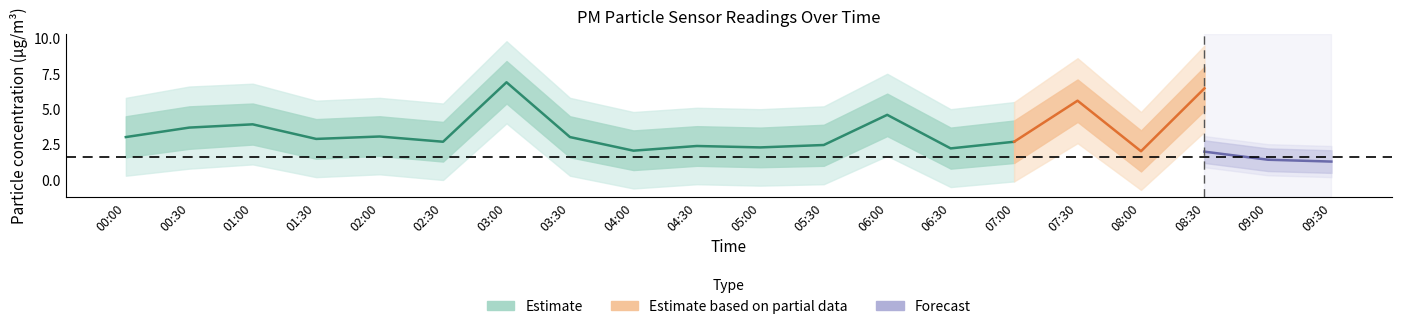

True or false: P1 and P2 cross at least once.

False